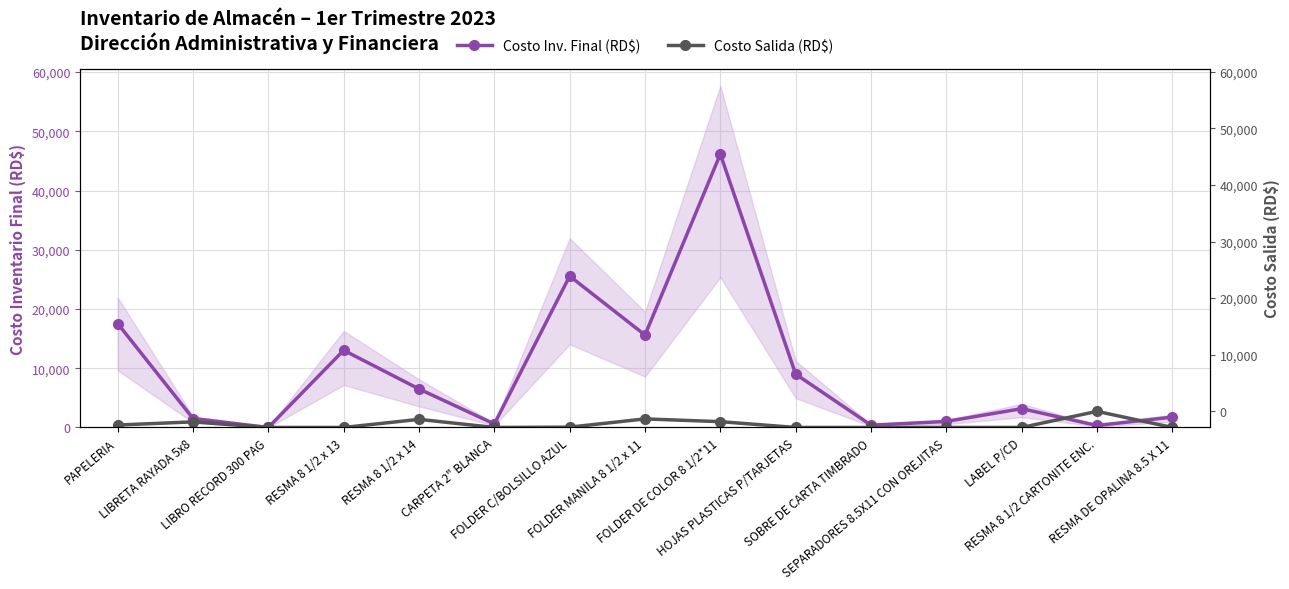

What position from the left is LIBRO RECORD 300 PAG?

3